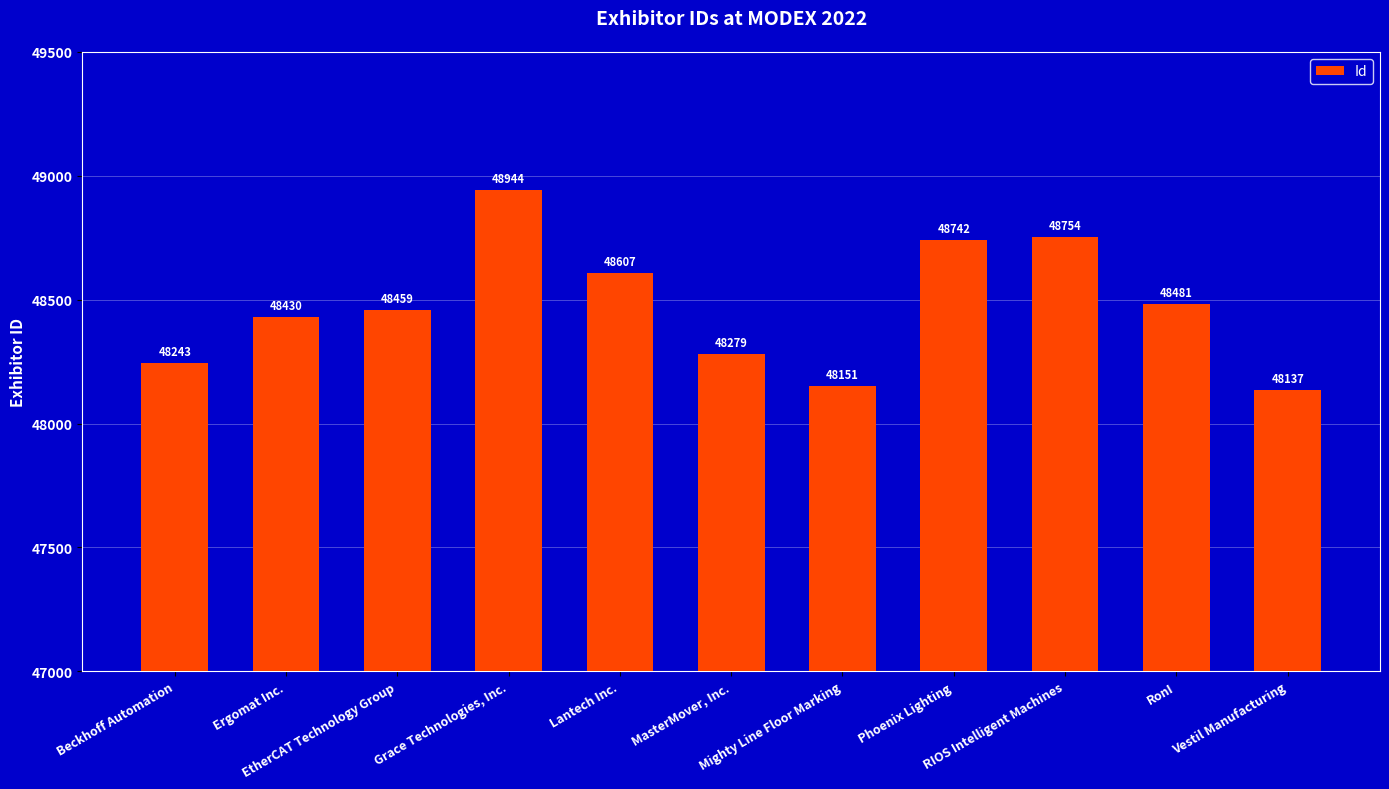

At which label is the value closest to 48540?

RonI